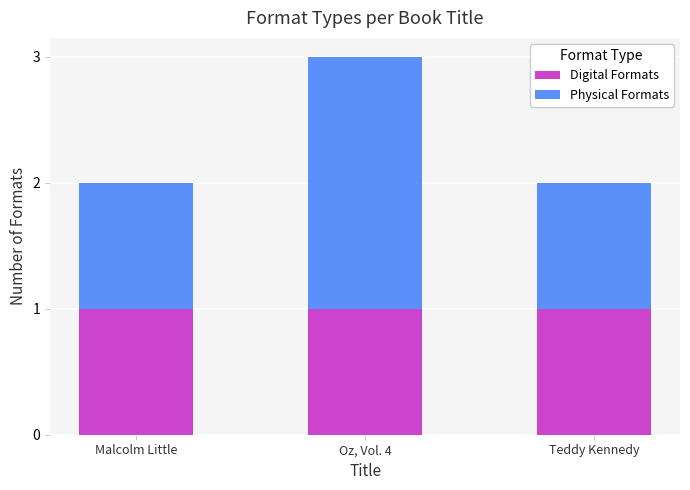

What is the maximum value for Digital Formats?

1